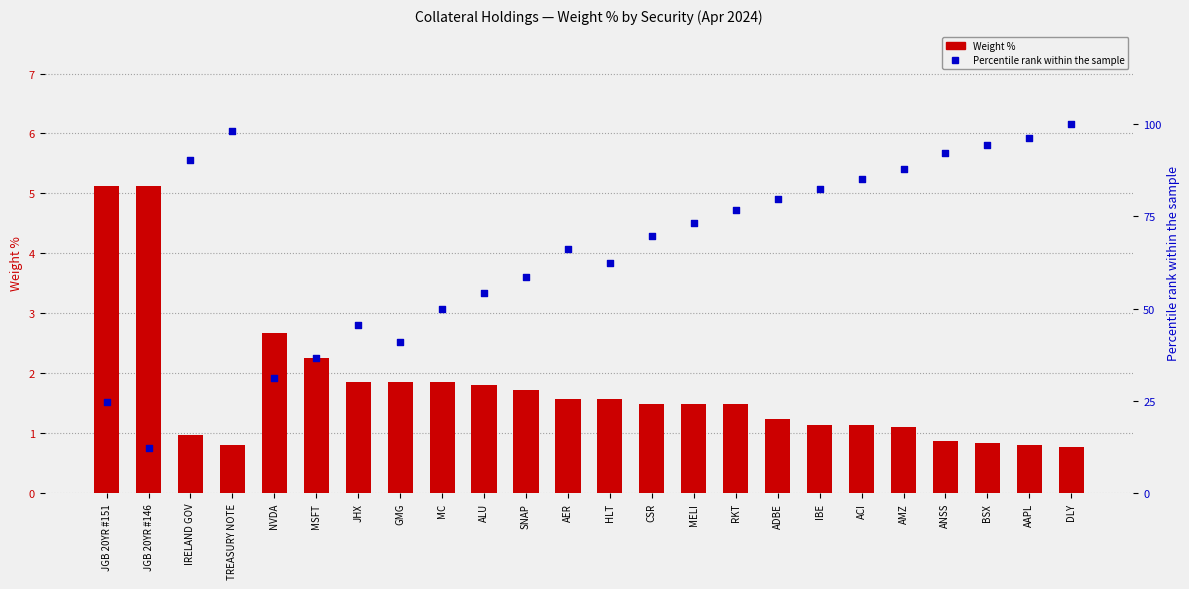

Which series contains the highest Y value?

Percentile rank within the sample